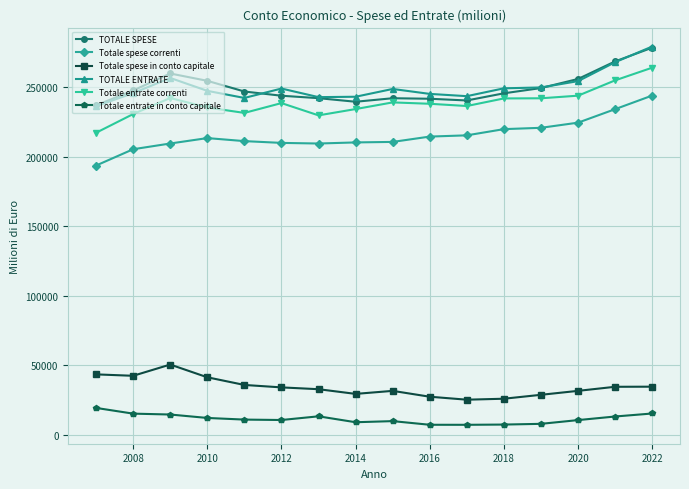

What is the value of the Totale entrate correnti point at the 6th from the left?

238758